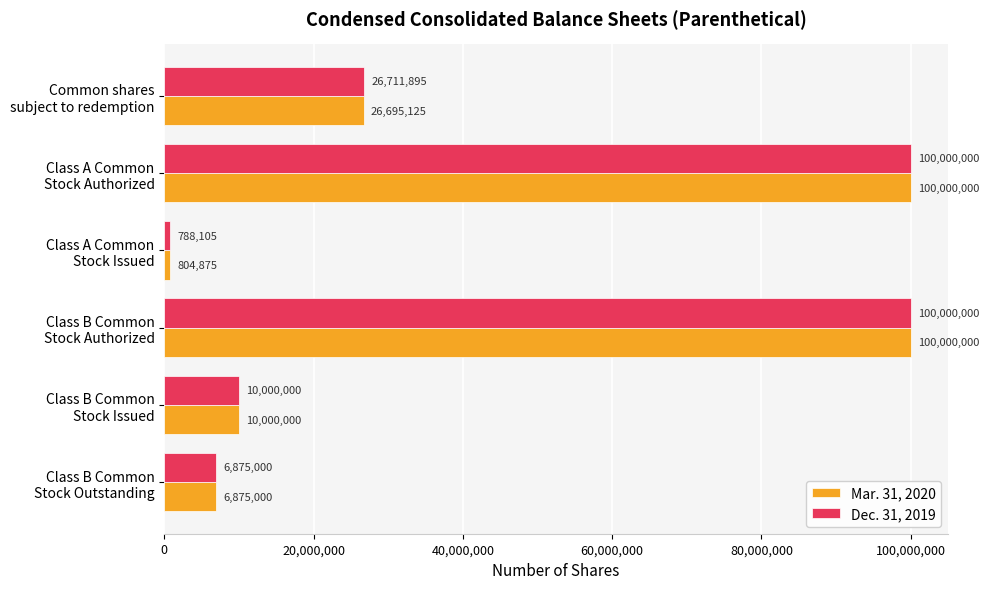

Which label corresponds to the smallest value in the chart?

Class A Common
Stock Issued